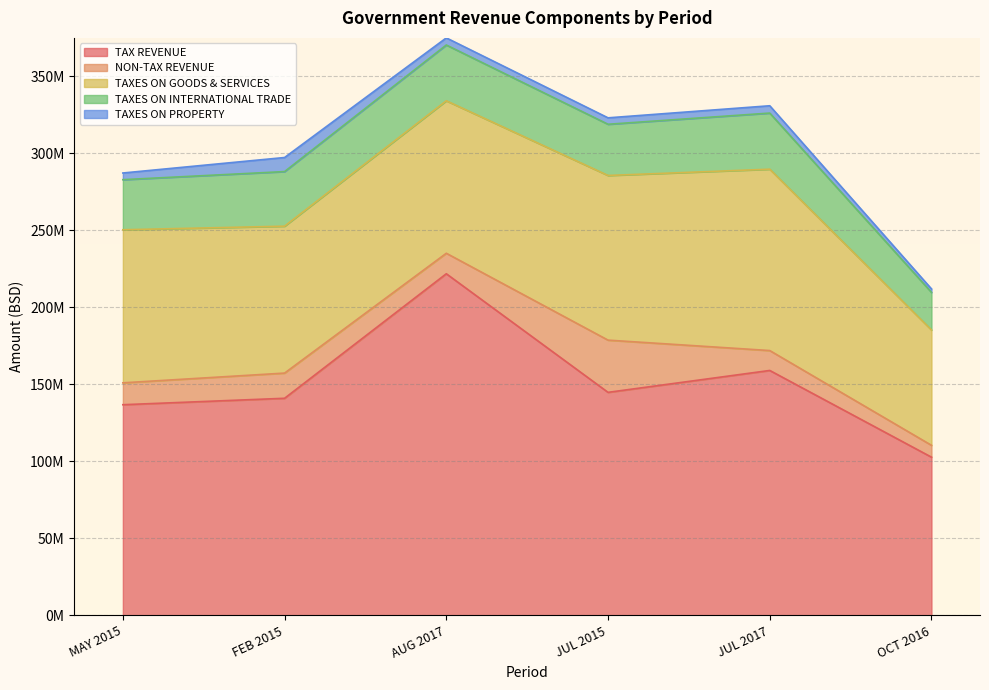

Reading right to left, list all the values displayed in this chart.

TAX REVENUE: 102683253	159001879	144783321	221808038	140931550	136752795
NON-TAX REVENUE: 7707024	12926618	33917778	13314731	16362356	14214977
TAXES ON GOODS & SERVICES: 74903162	117797571	106942437	99031765	95420972	99413825
TAXES ON INTERNATIONAL TRADE: 24424631	36444504	33259601	36224689	35453210	32531566
TAXES ON PROPERTY: 2235688	4748408	4171864	4618577	9139762	4333449